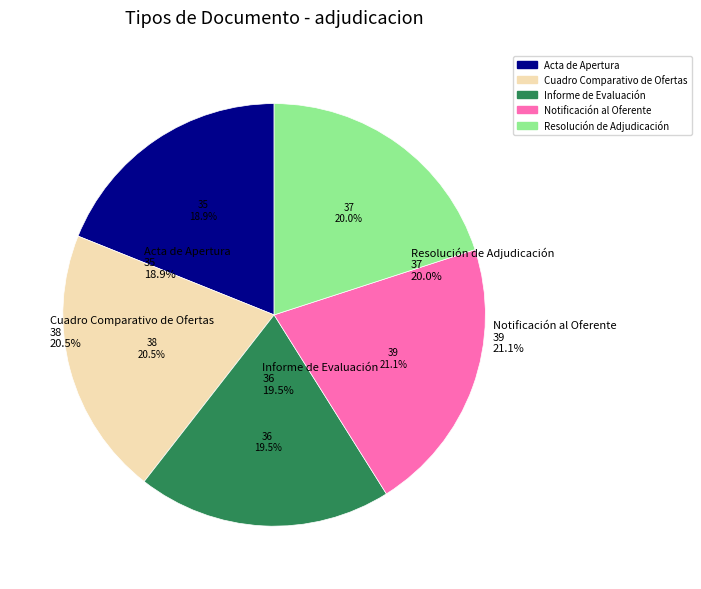

The Resolución de Adjudicación slice represents 20% of the pie. True or false?

True